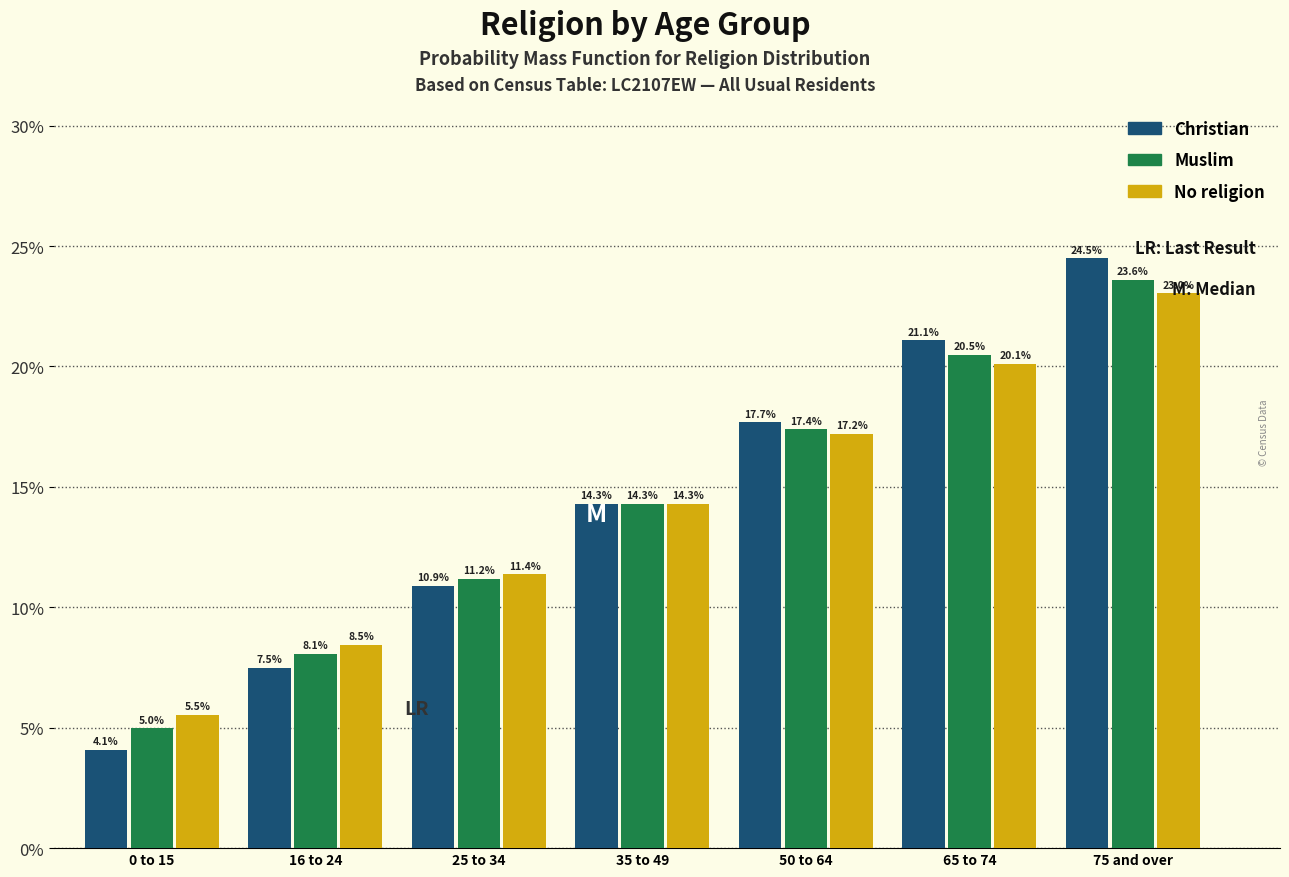

Reading right to left, what are all the values shown in this chart?

Christian: 24.5	21.1	17.7	14.3	10.9	7.5	4.1
Muslim: 23.6	20.5	17.4	14.3	11.2	8.1	5.0
No religion: 23.0	20.1	17.2	14.3	11.4	8.5	5.5